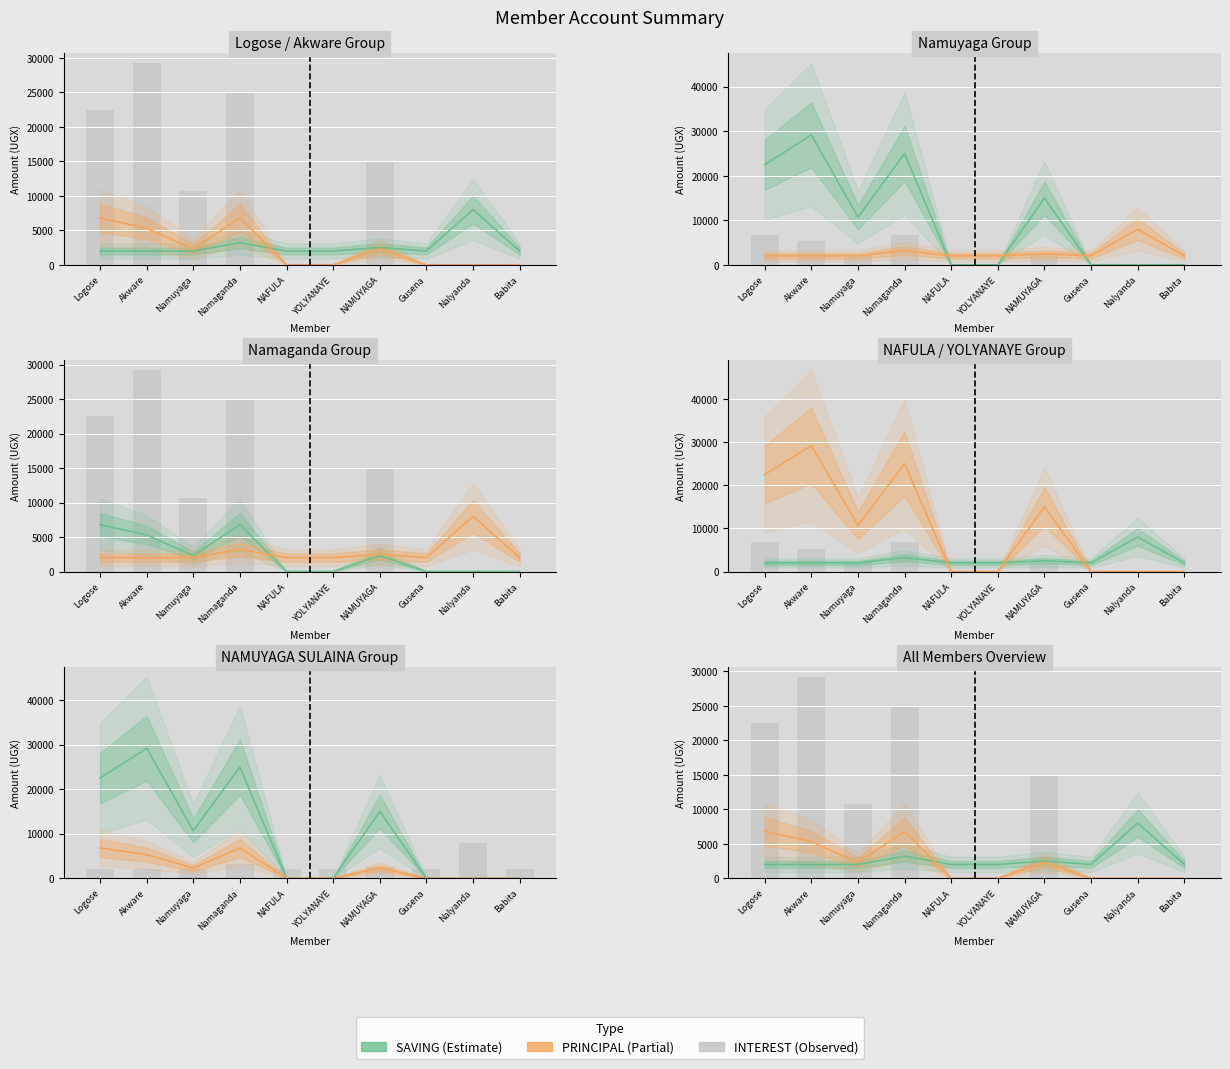

Which series has the largest total across all categories?

PRINCIPAL